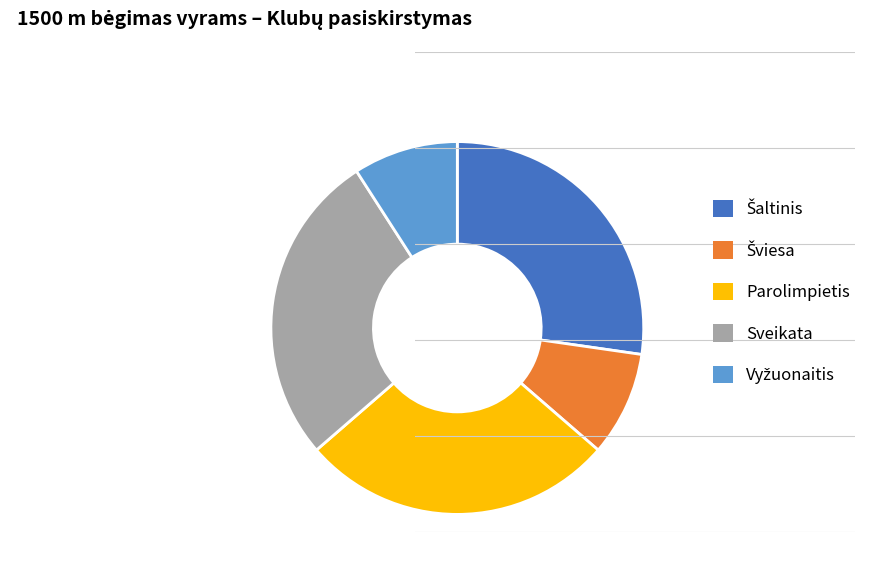

Is there a majority slice in this chart?

No